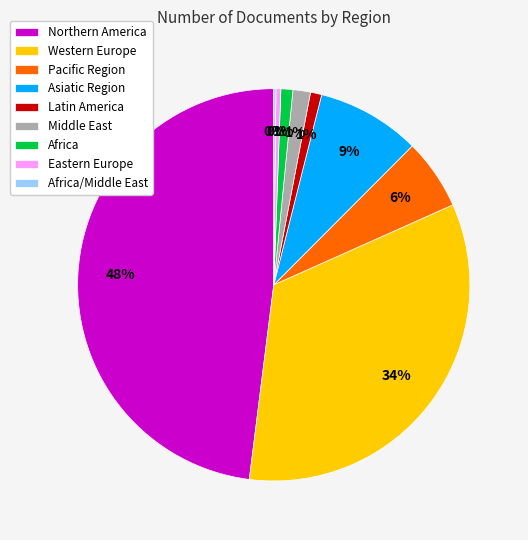

Is there any slice that represents more than half of the pie?

No